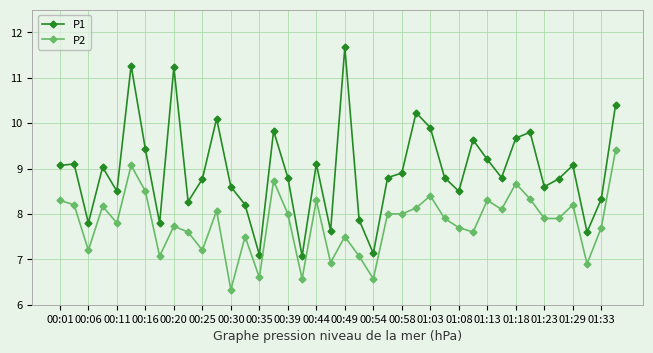

List the series in order of their peak value, highest first.

P1, P2